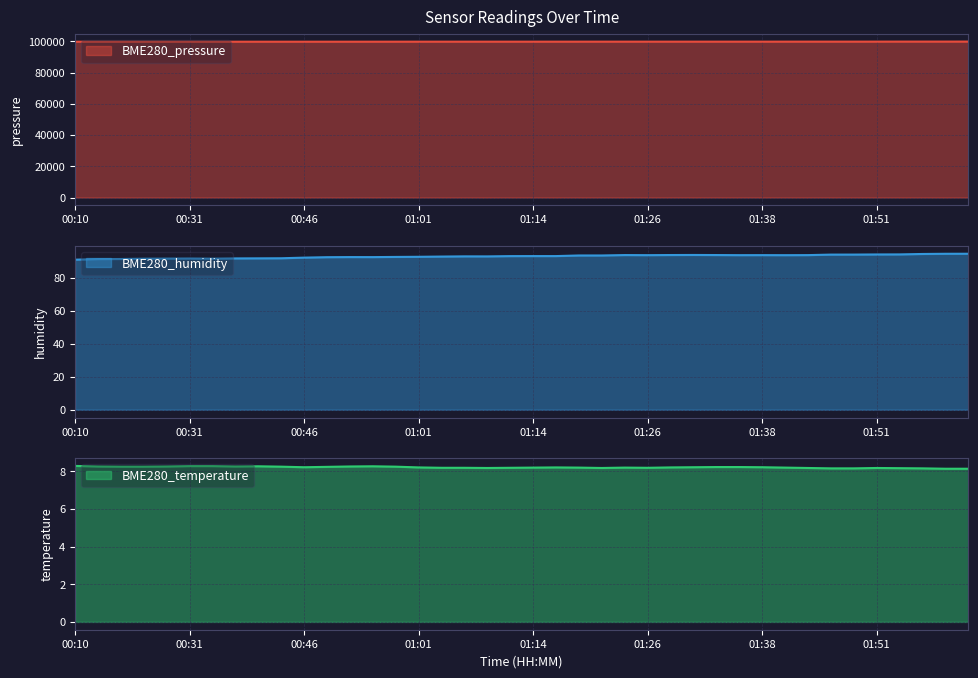

How many series are shown in this chart?

3